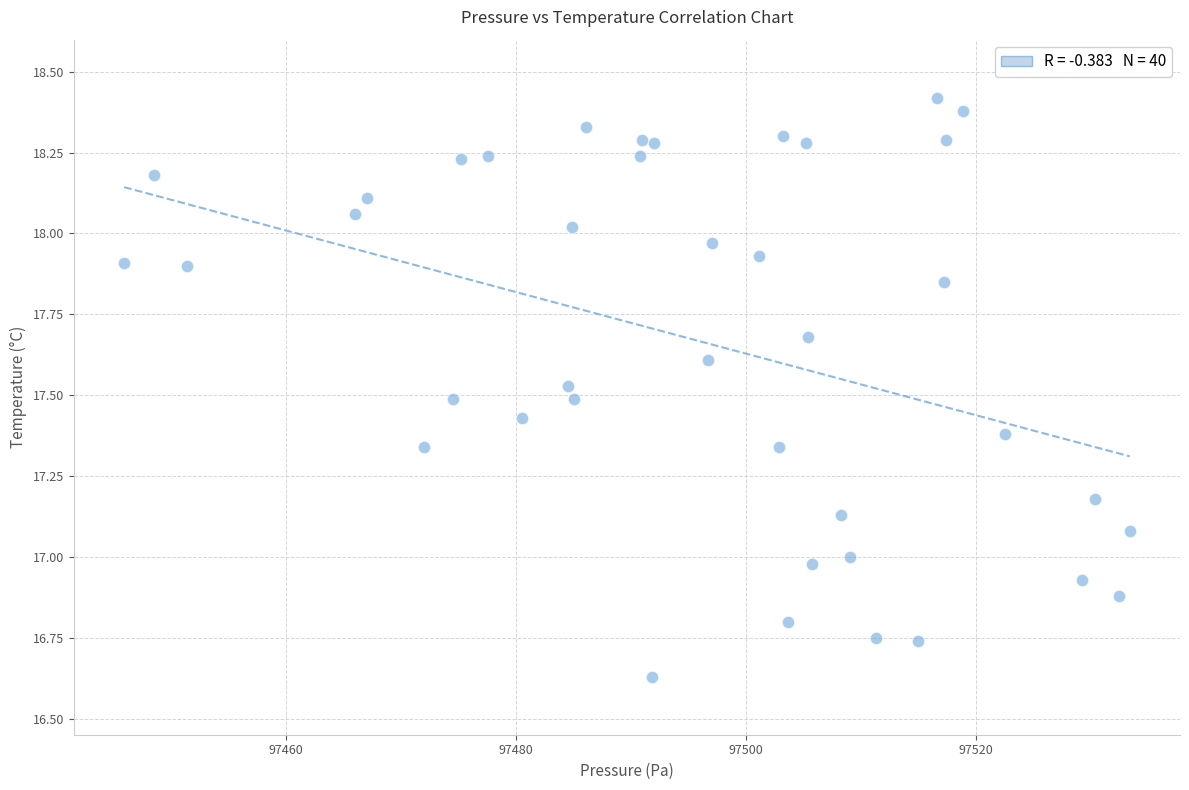

What is the range of Y values (max minus min)?

1.8